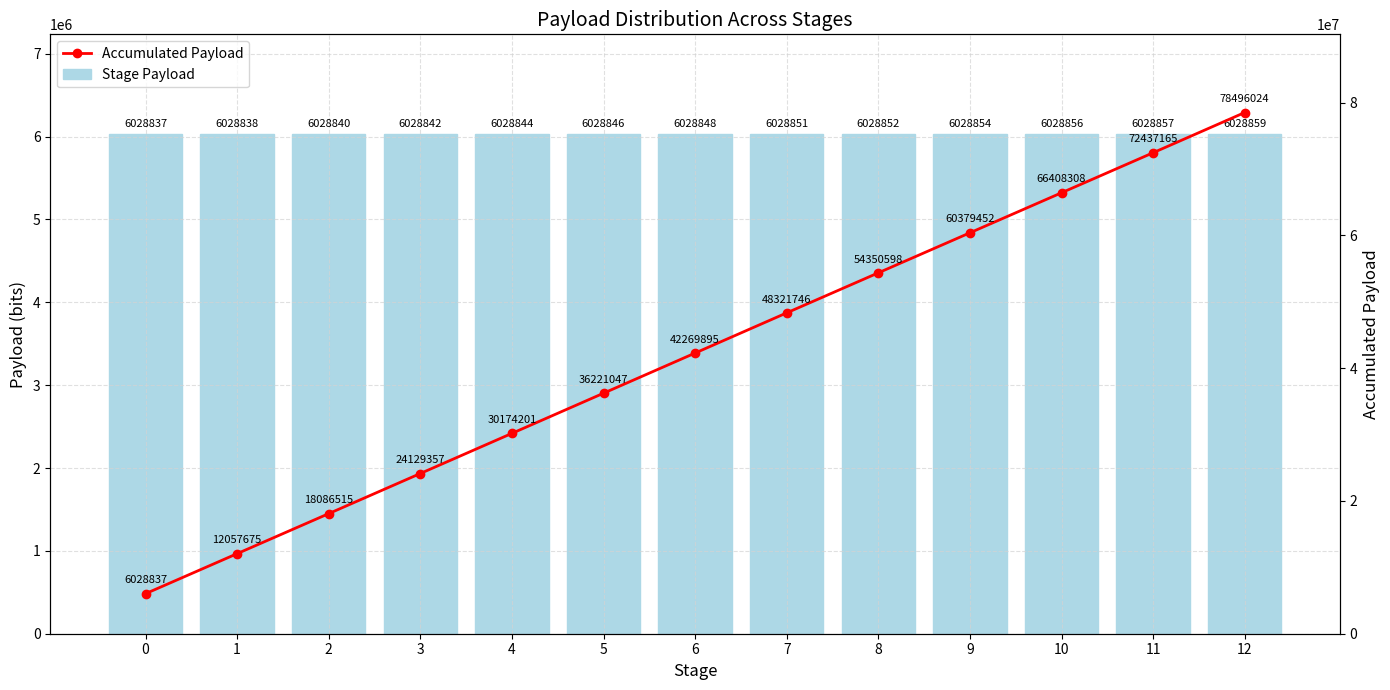

How many distinct data groups are displayed?

2